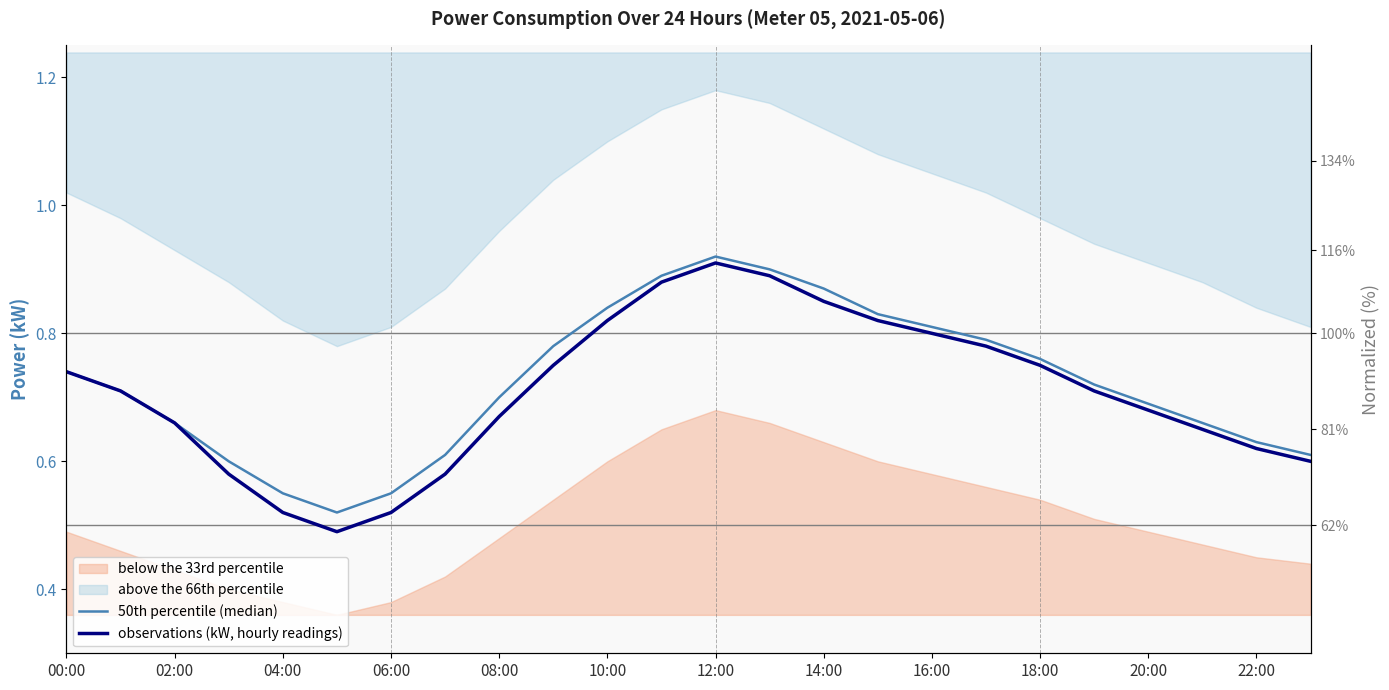

What is the minimum value shown in the chart?

0.5